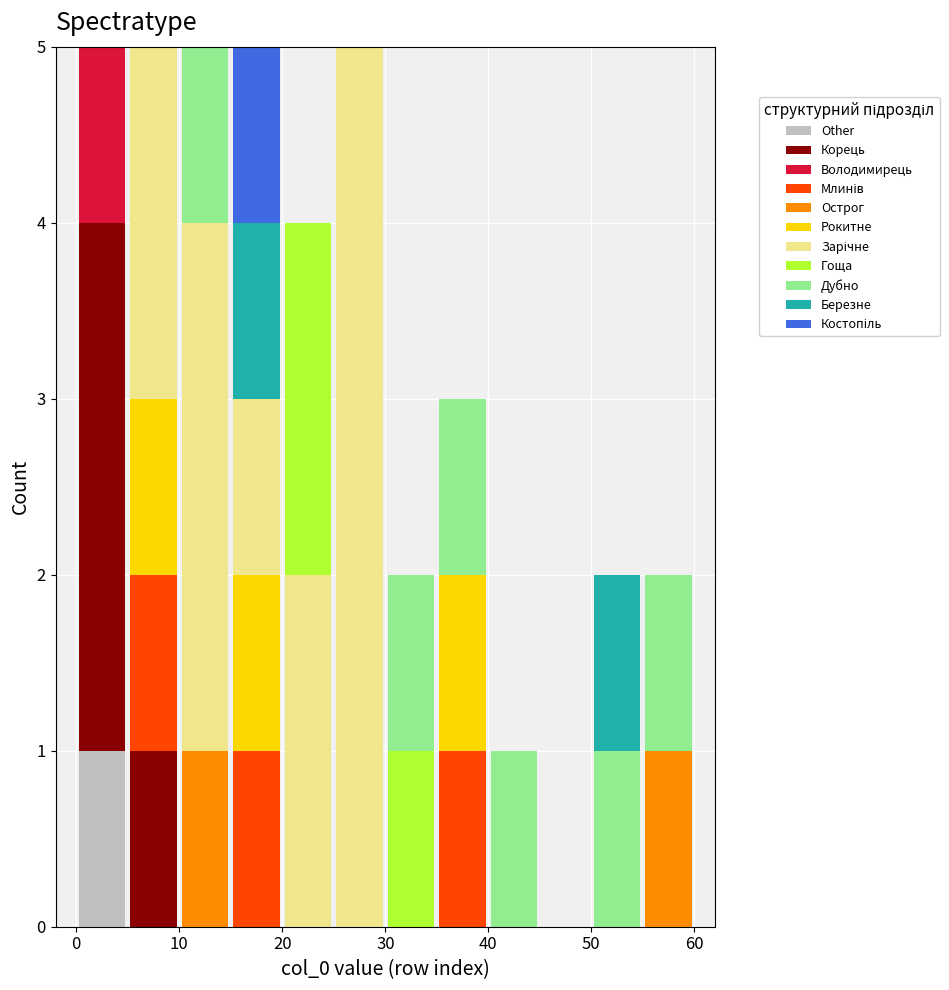

Reading left to right, transcribe this chart: for each stacked bar, give the range it covers on the x-axis and its total height. The values are not printed on the chart, so give them approximately, as read against the axis.

0 to 5: 5
5 to 10: 5
10 to 15: 5
15 to 20: 5
20 to 25: 4
25 to 30: 5
30 to 35: 2
35 to 40: 3
40 to 45: 1
45 to 50: 0
50 to 55: 2
55 to 60: 2